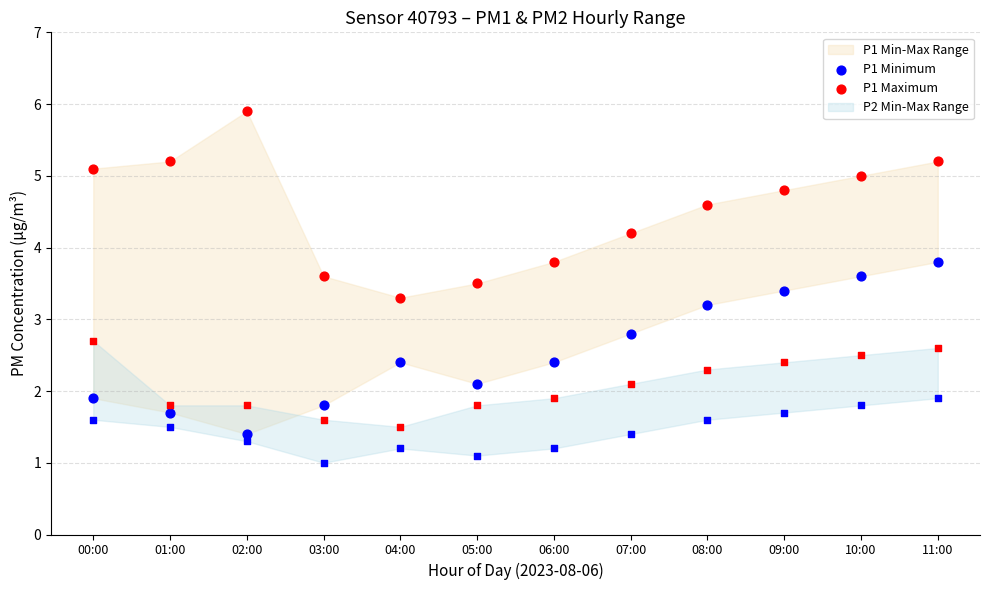

Which series has the largest Y range (max minus min)?

P1 Maximum